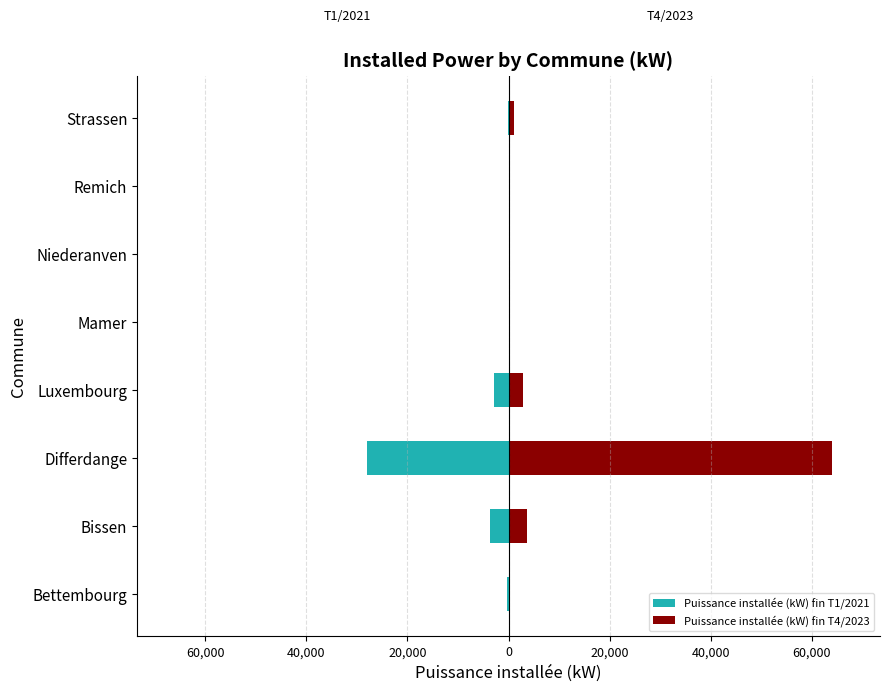

Reading left to right, what are all the values shown in this chart?

Puissance installée (kW) fin T1/2021: -330	-3750	-28000	-2900	0	0	0	-165
Puissance installée (kW) fin T4/2023: 330	3750	63900	2900	190	215	215	1155